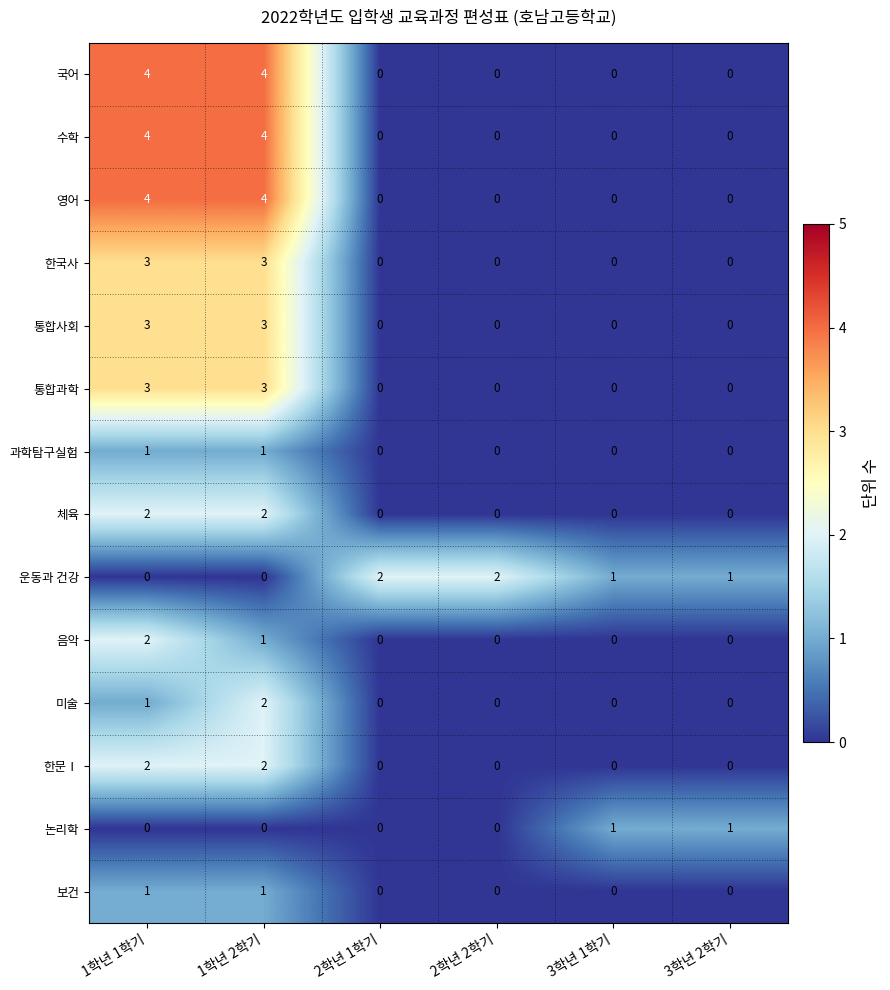

What is the maximum value for 수학?

4